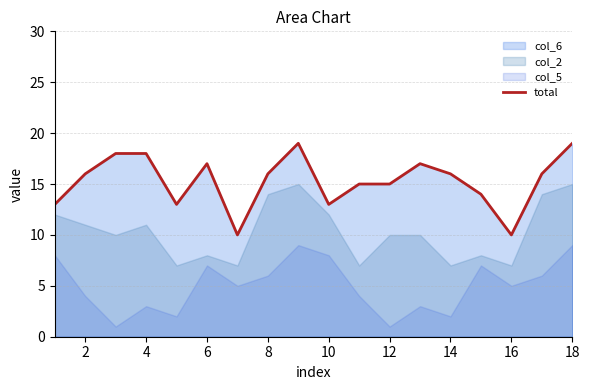

The total series shows 6 at 12. True or false?

False